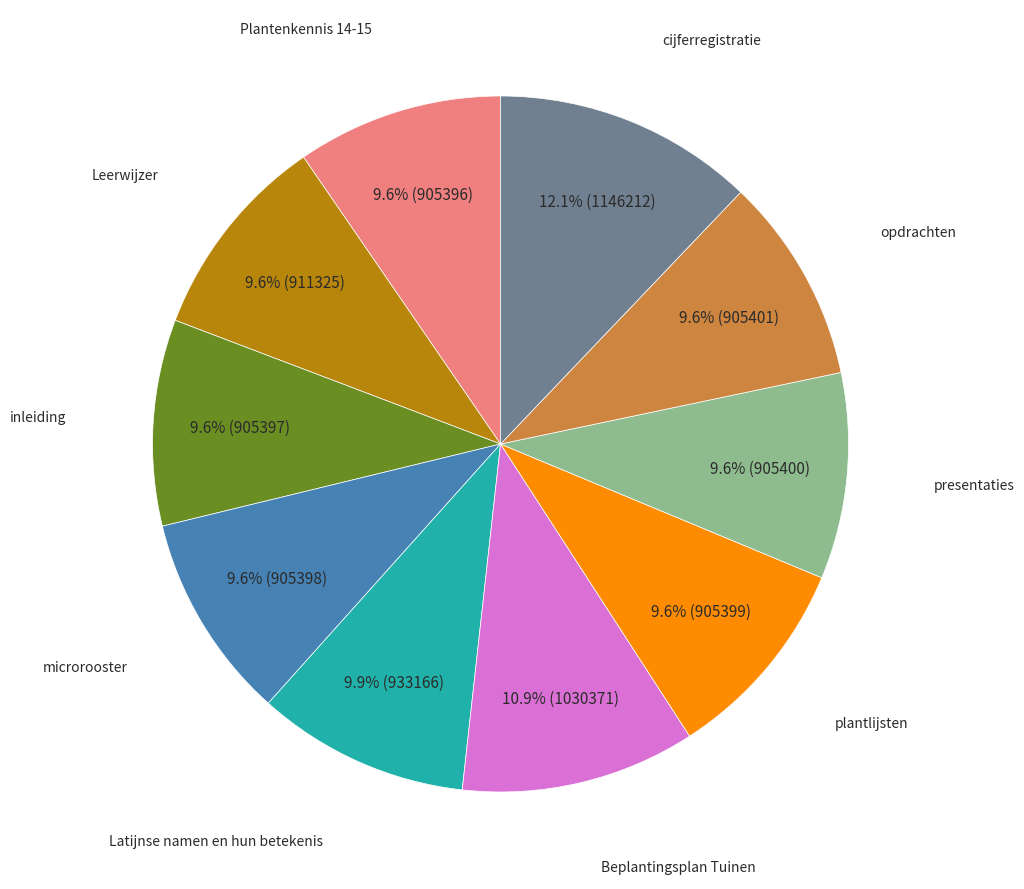

To the nearest percent, what percentage of the pie is microrooster?

10%